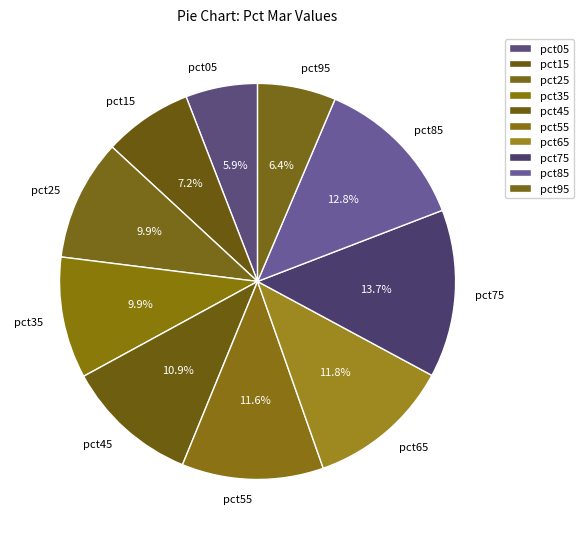

Does pct75 account for over 50% of the chart?

No